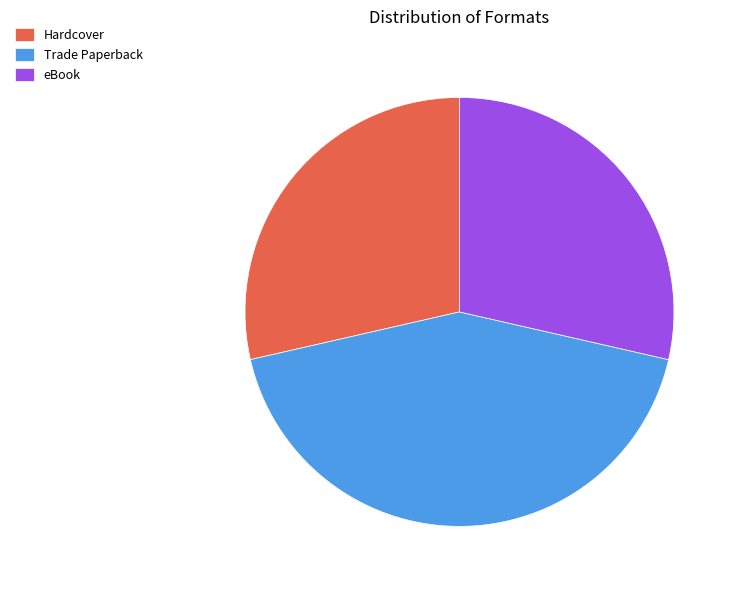

Is there a majority slice in this chart?

No